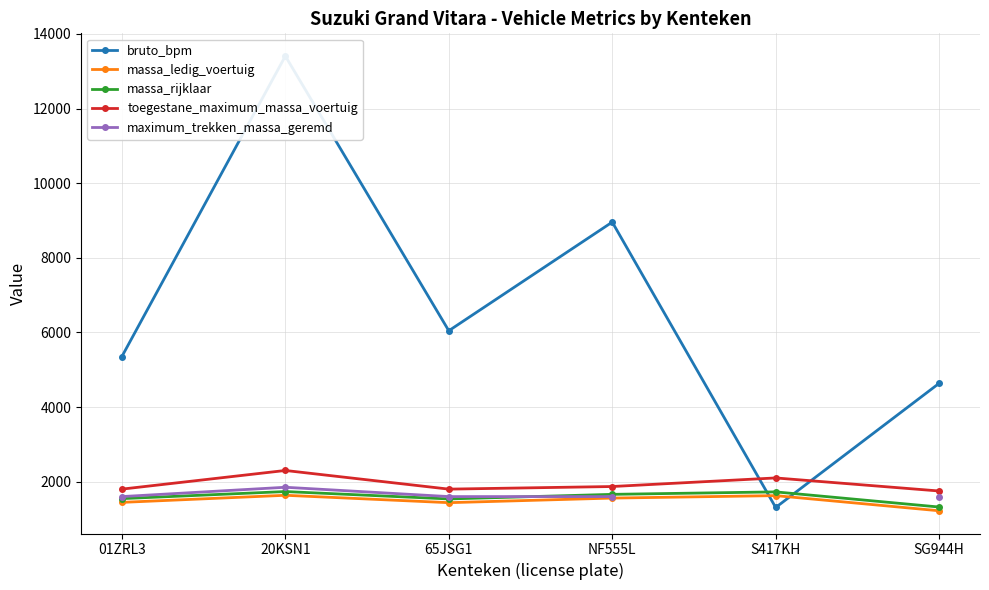

How many lines are shown in the chart?

5